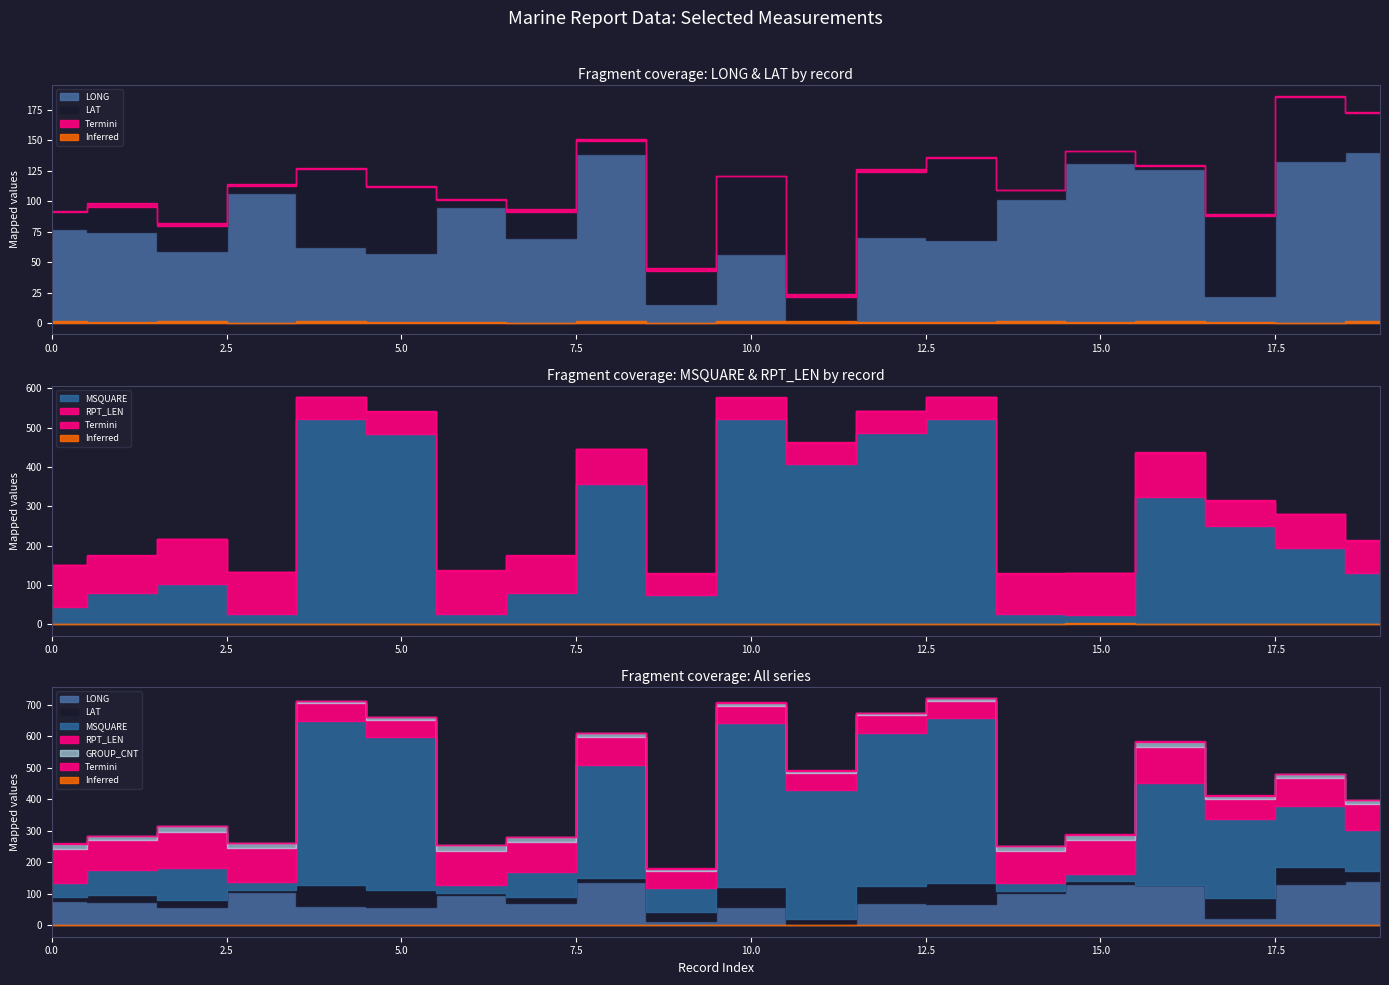

Between which two adjacent categories do LAT and LONG first intersect?

3 and 4